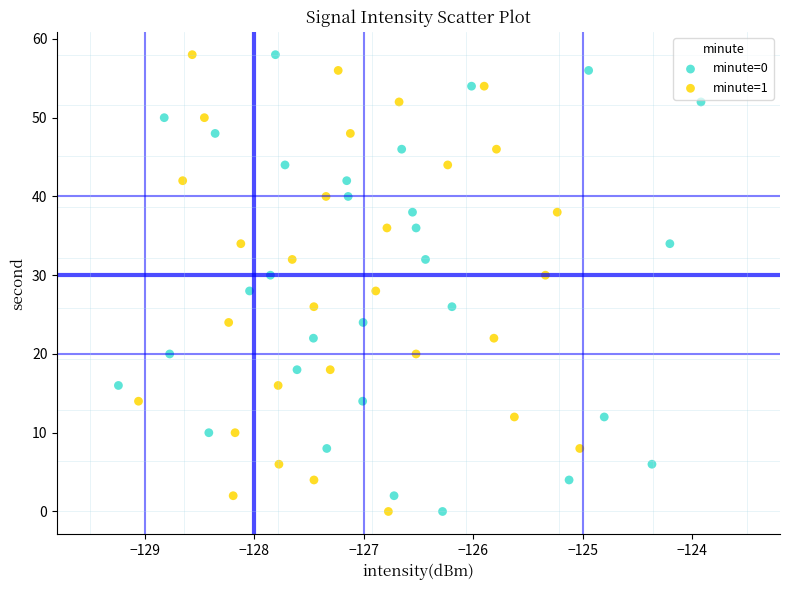

What are all the series names shown in the legend?

minute=0, minute=1